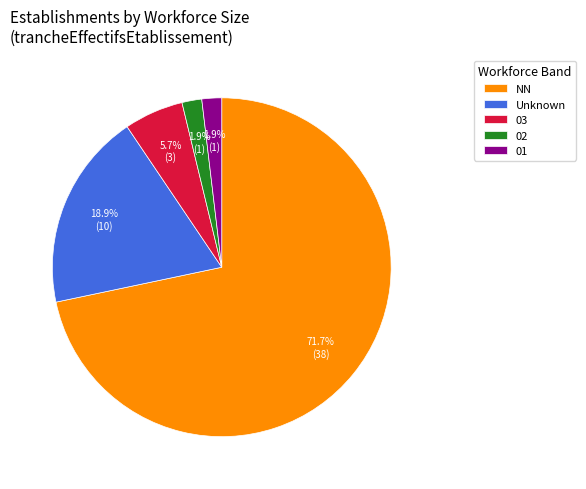

Which category has the biggest portion of the pie?

NN